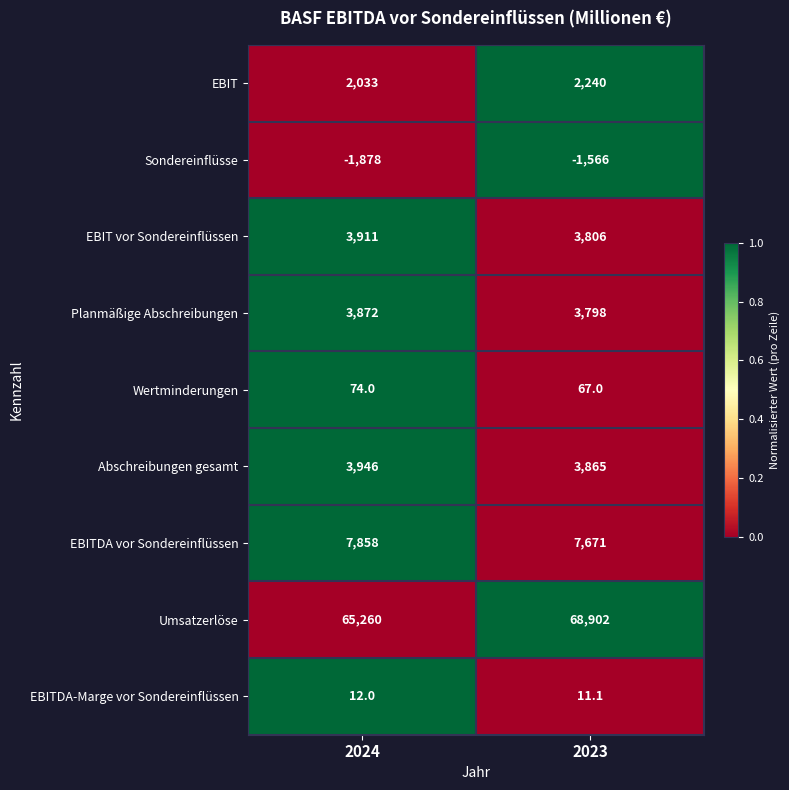

At which category does the chart reach its peak across all series?

2023